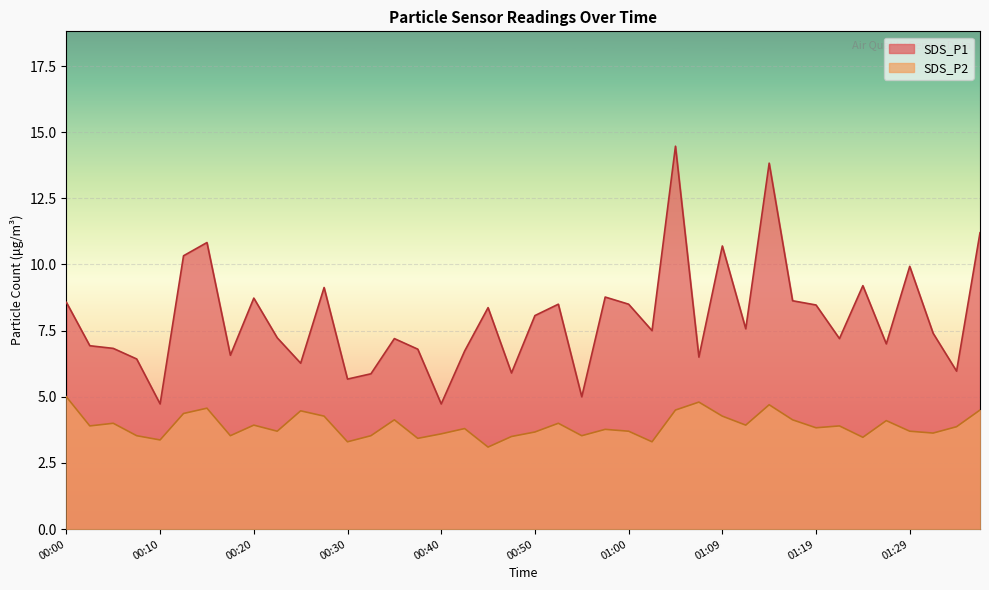

In SDS_P2, how many points are higher than both neighbors (excluding endpoints)?

12